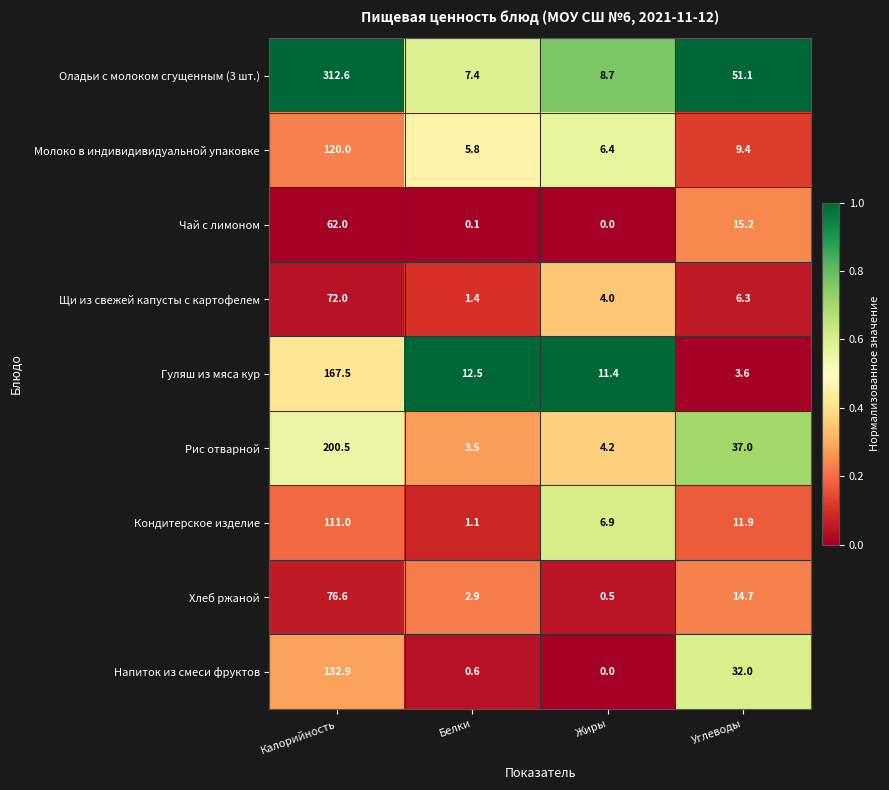

What is the total value across all series at Углеводы?

181.2